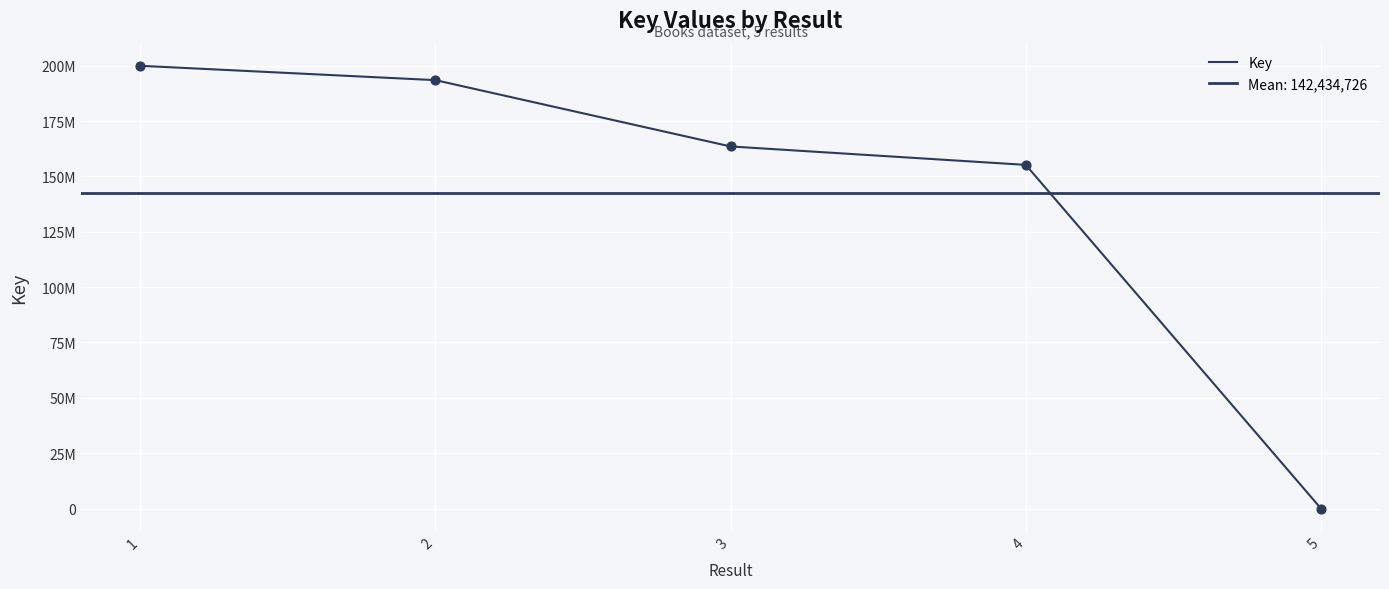

Between 5 and 1, which is larger?

1